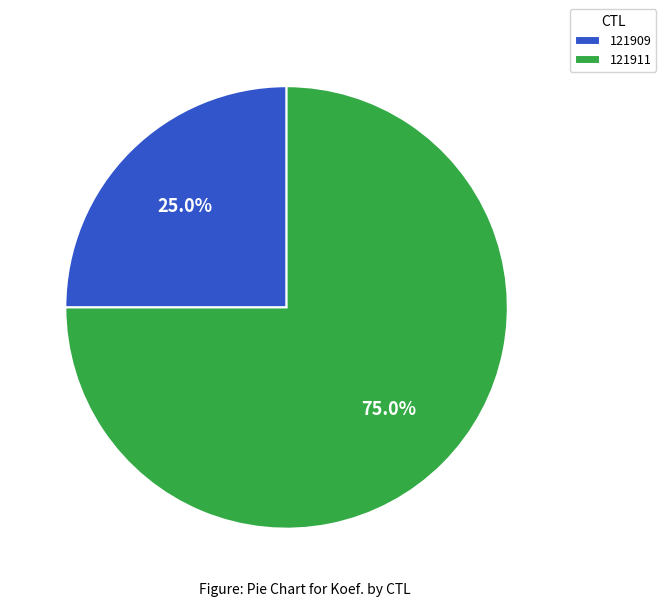

Is there any slice that represents more than half of the pie?

Yes